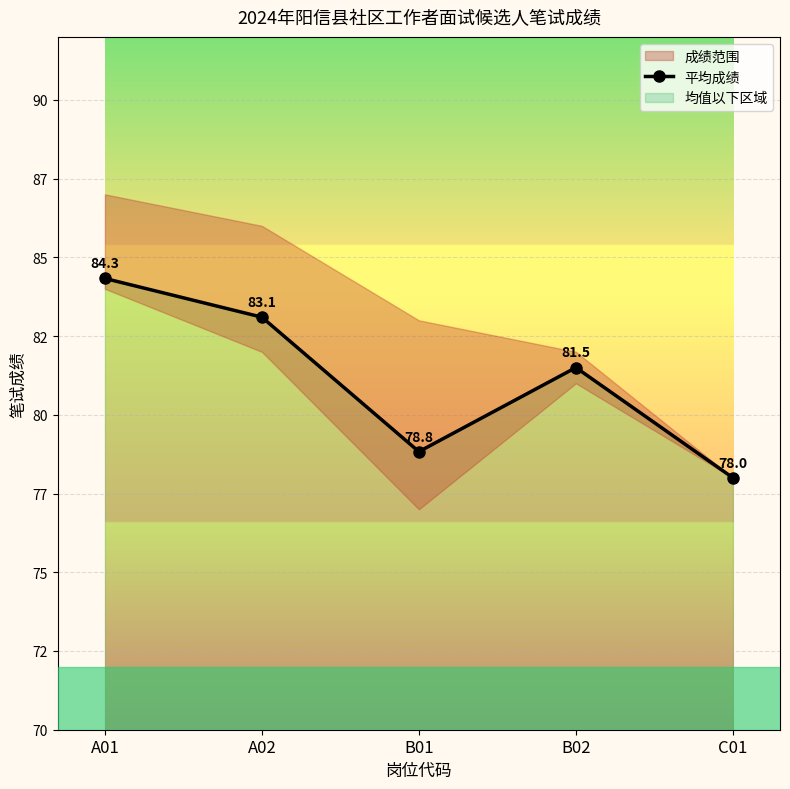

Rank the categories by value from highest to lowest.

A01, A02, B02, B01, C01